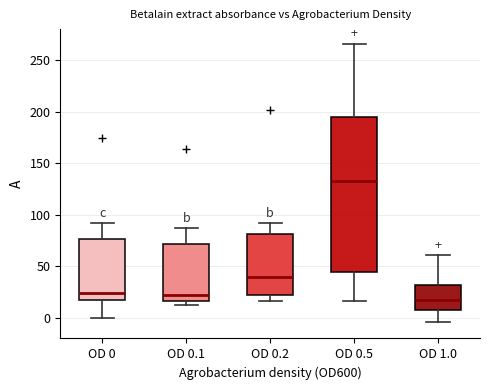

Where is the upper edge of the box for OD 0.1 on the y-axis? The values are not printed on the chart, so give them approximately, as read against the axis.

70